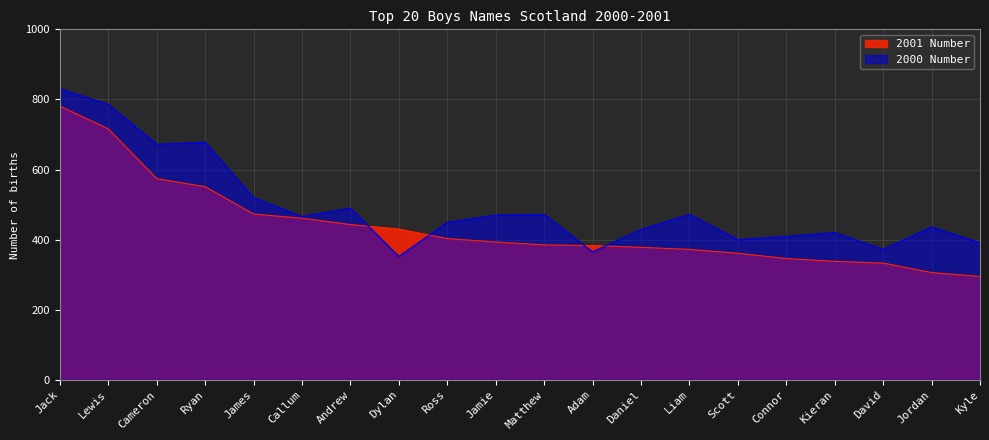

Between which two adjacent categories do 2000 Number and 2001 Number first intersect?

Andrew and Dylan